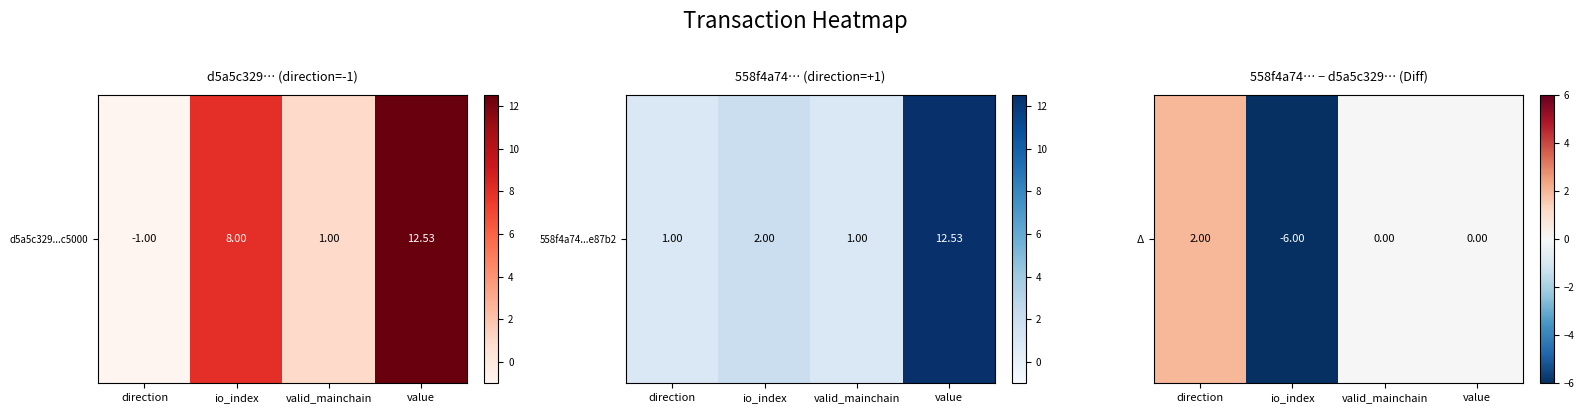

Where is the data nearest to the value -2?

valid_mainchain